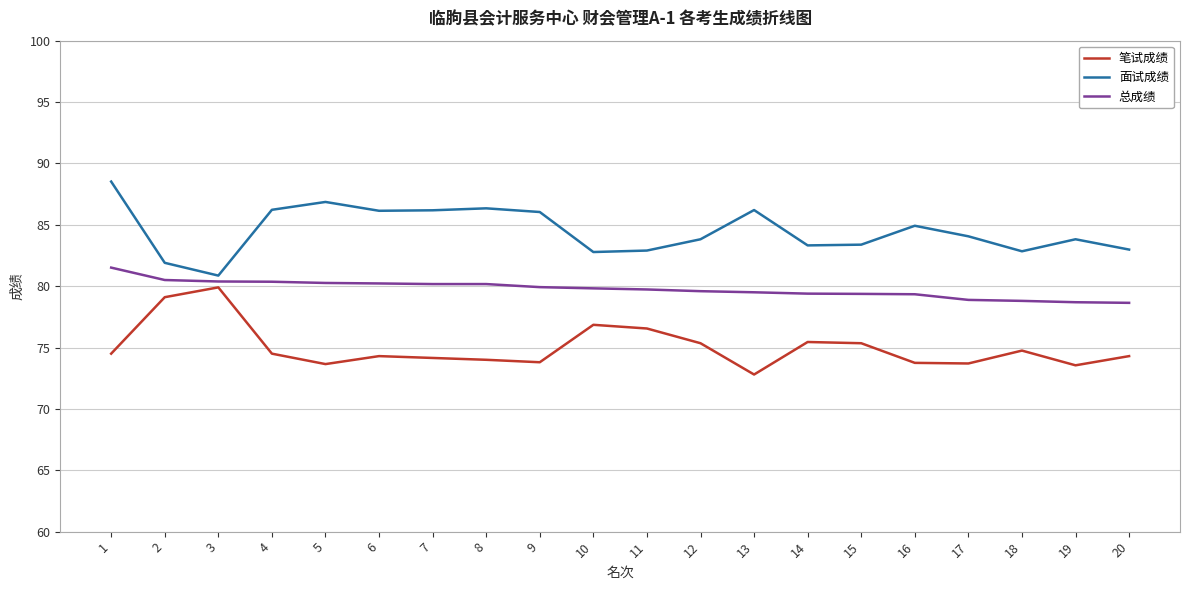

What is the maximum value for 总成绩?

81.5